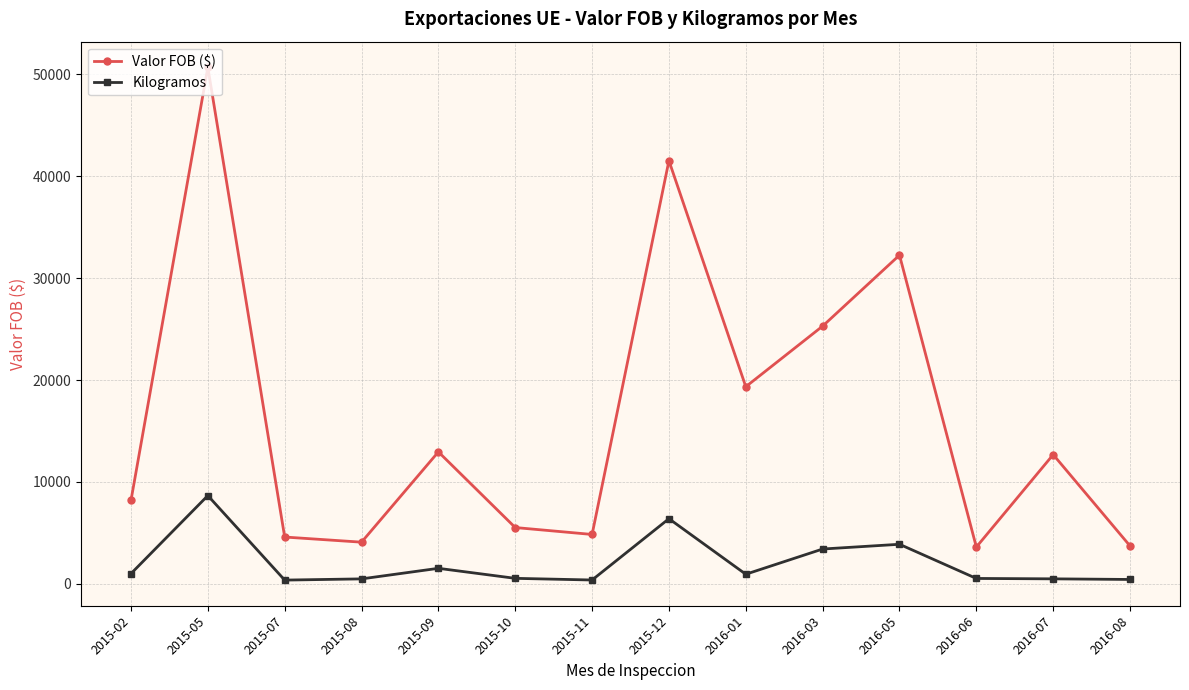

What is the difference between the highest and lowest values at 2015-05?

42027.7